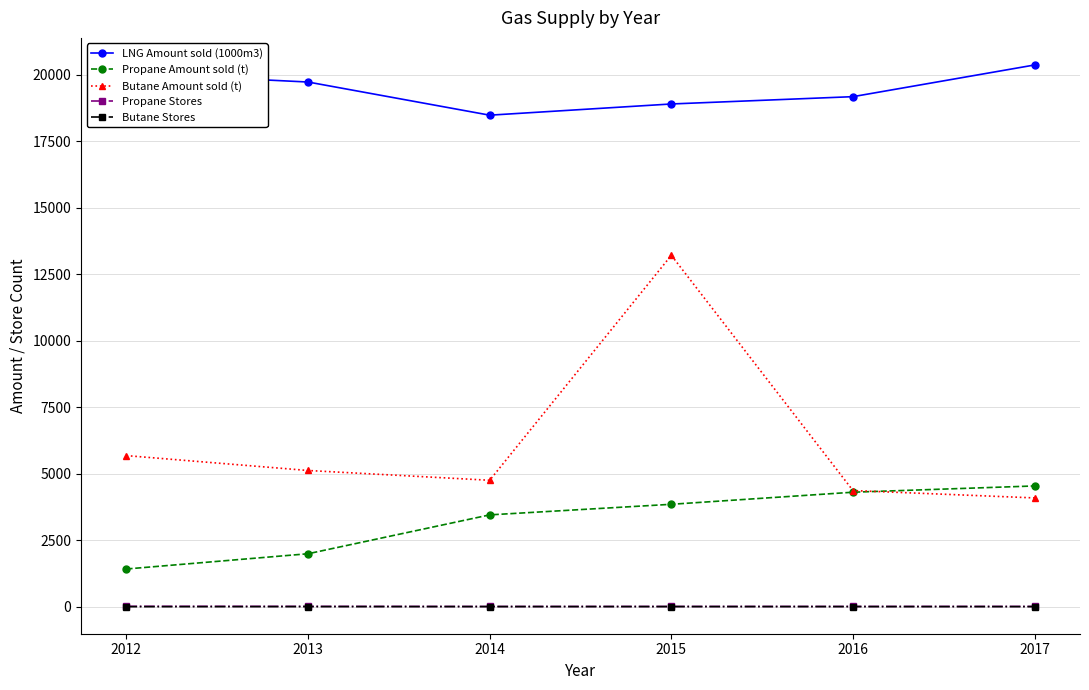

At how many categories does at least one series exceed 8156?

6